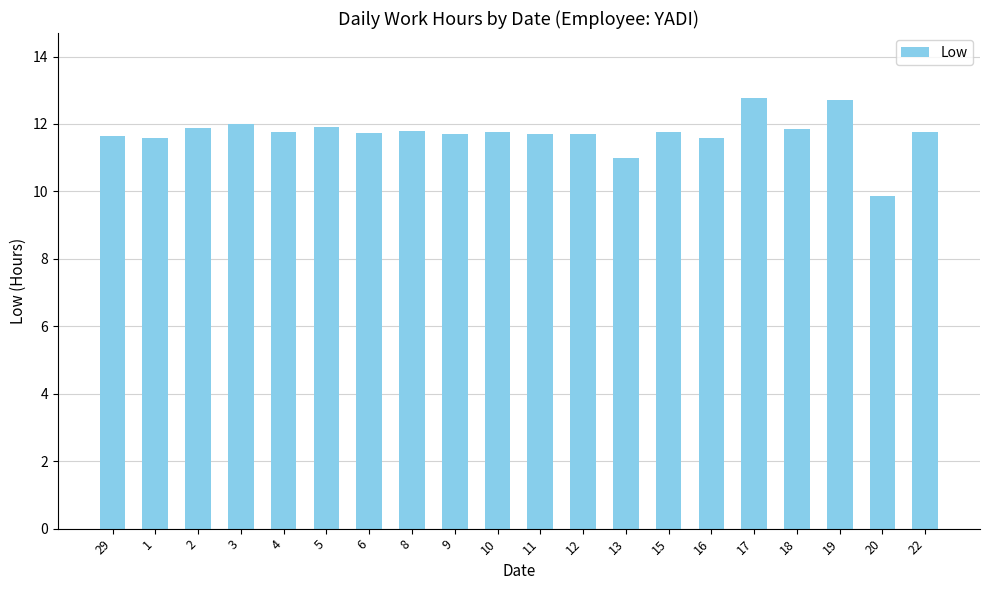

What position from the right is 13?

8